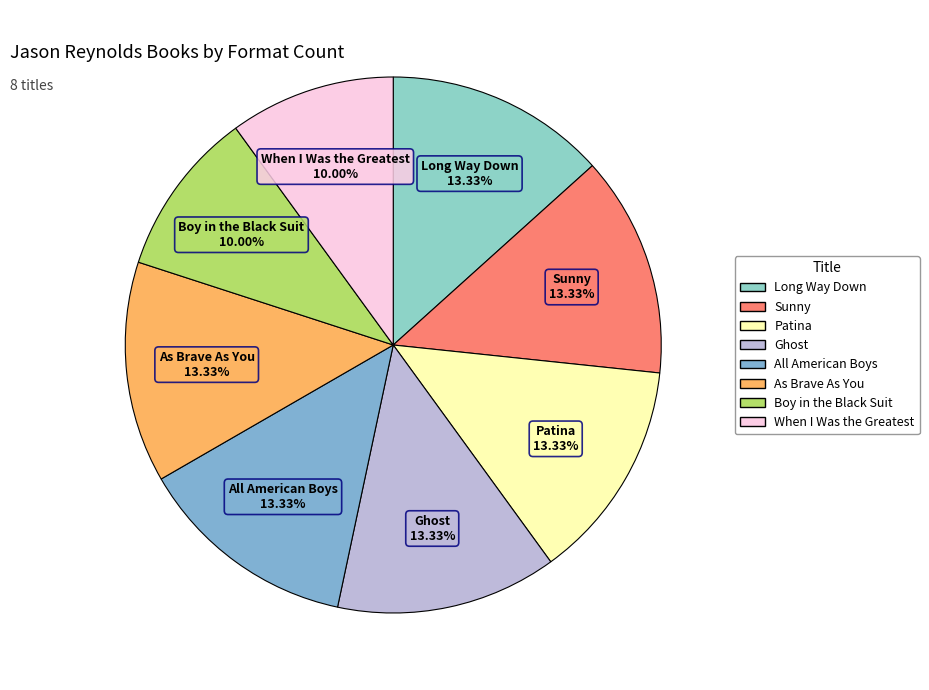

Is there any slice that represents more than half of the pie?

No